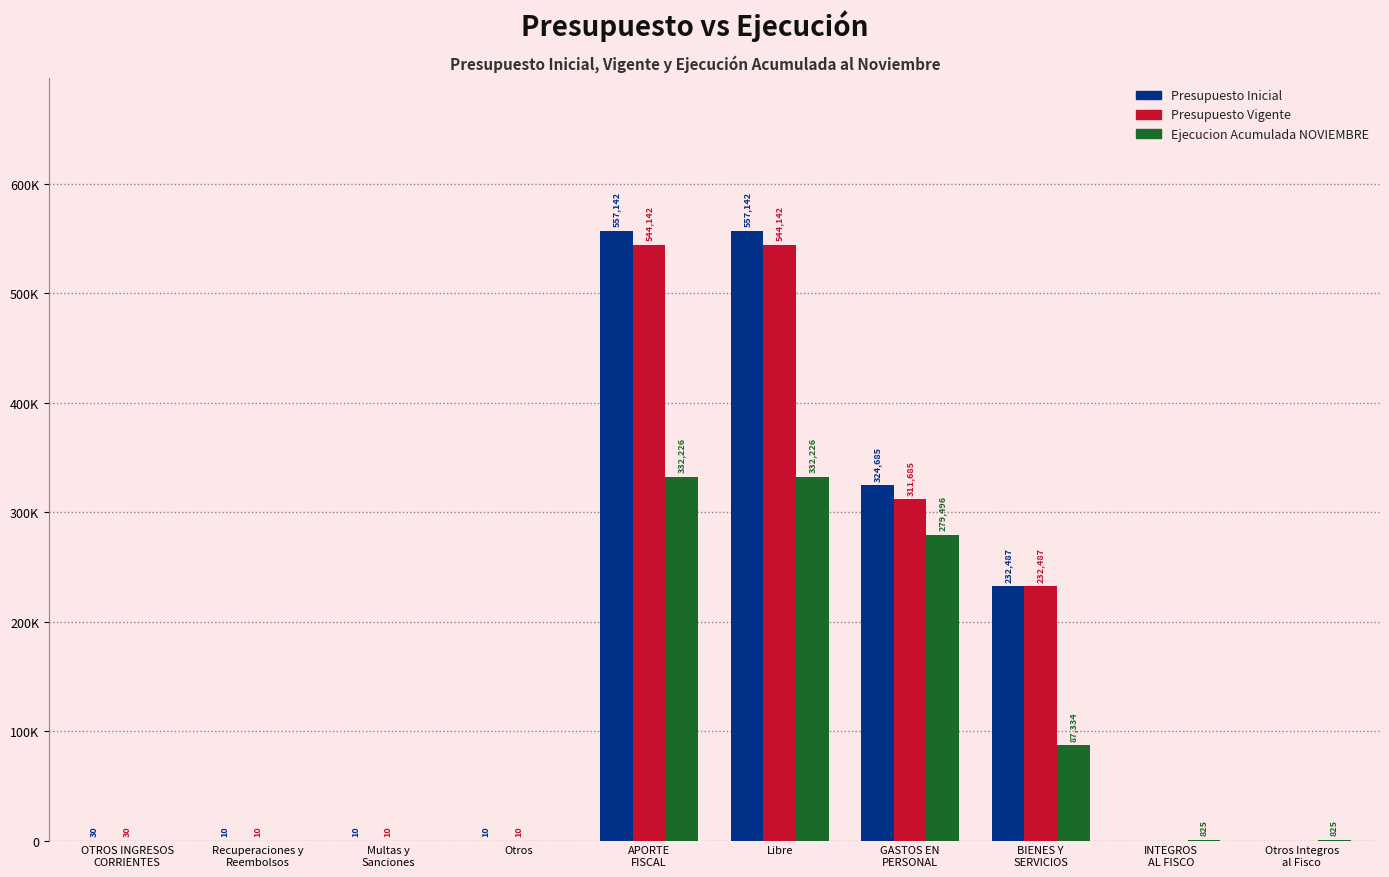

What are all the series names shown in the legend?

Presupuesto Inicial, Presupuesto Vigente, Ejecucion Acumulada NOVIEMBRE